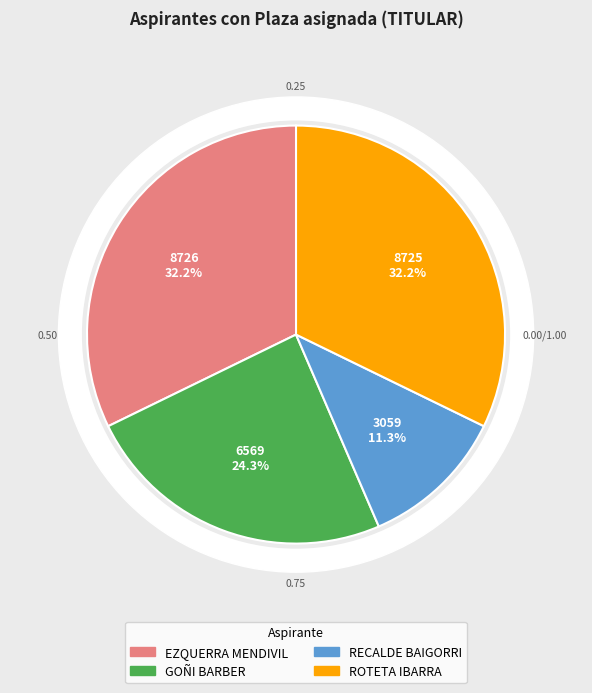

What is the change in value from EZQUERRA MENDIVIL, MARIA VICTORIA to ROTETA IBARRA, MARIA CRISTINA?

-1